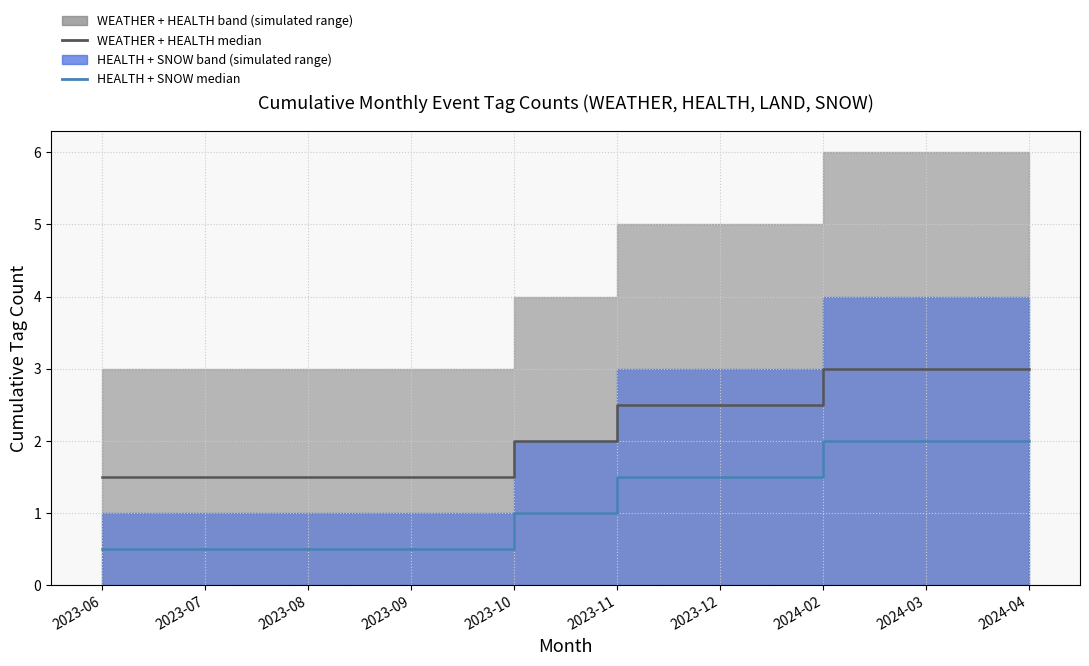

What is the minimum value shown in the chart?

0.5